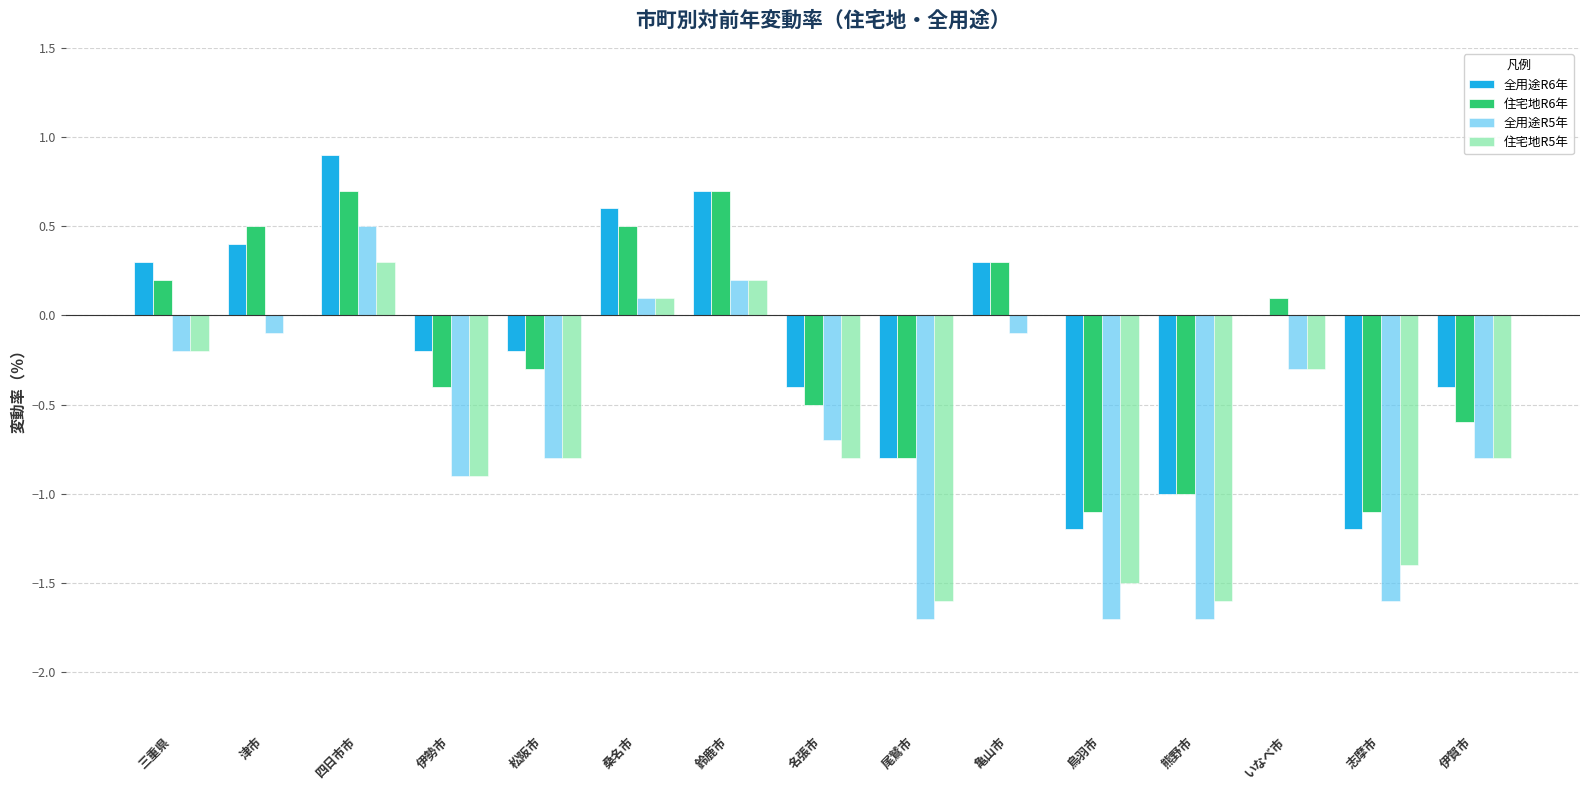

What is the sum of all 全用途R5年 values?

-9.8